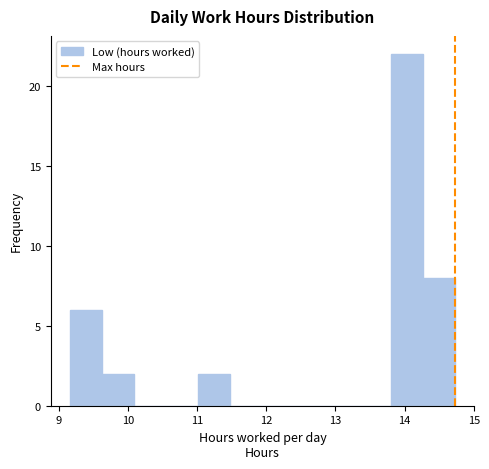

How tall is the bar that spans 9.2 to 9.6 on the x-axis? Neither the bar edges nor the heights are printed on the chart, so give them approximately, as read against the axes.

6